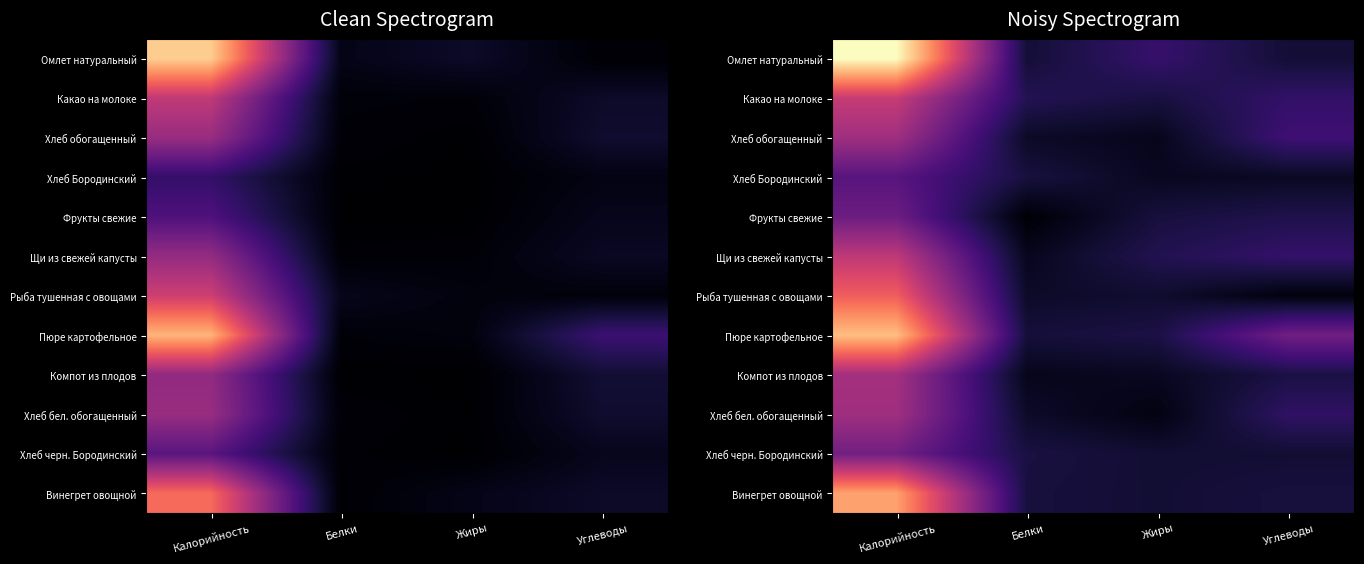

Which series has the widest spread of values?

Омлет натуральный